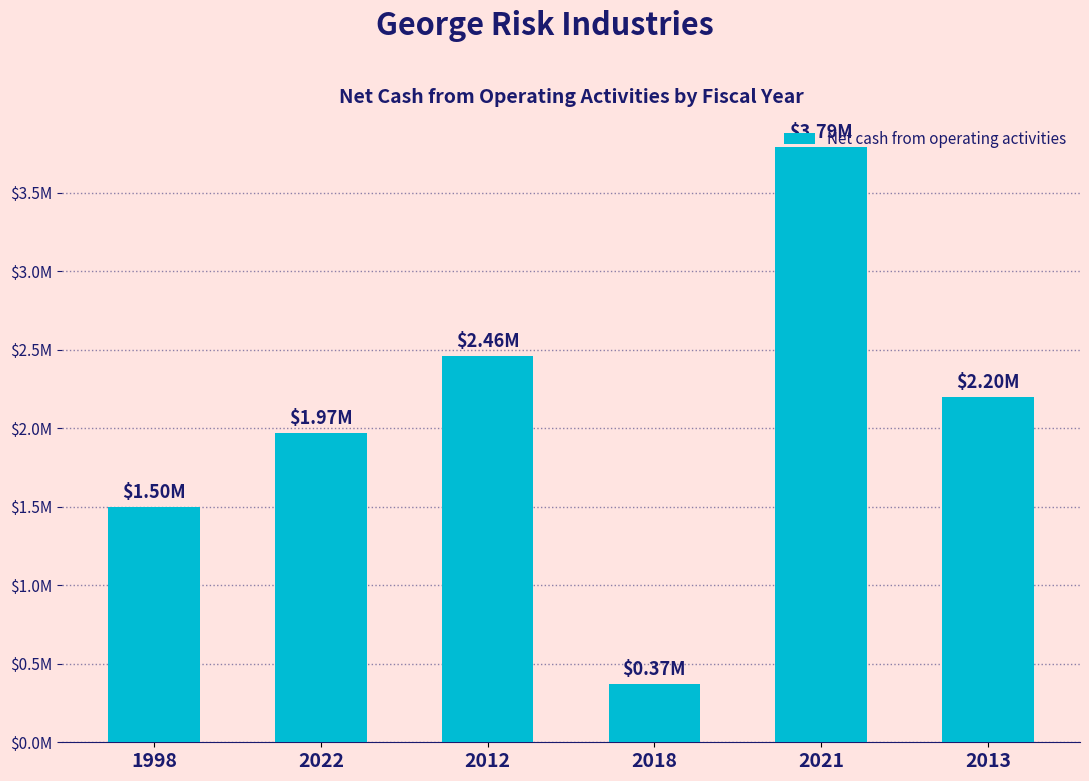

Which category has the lowest value across all series?

2018